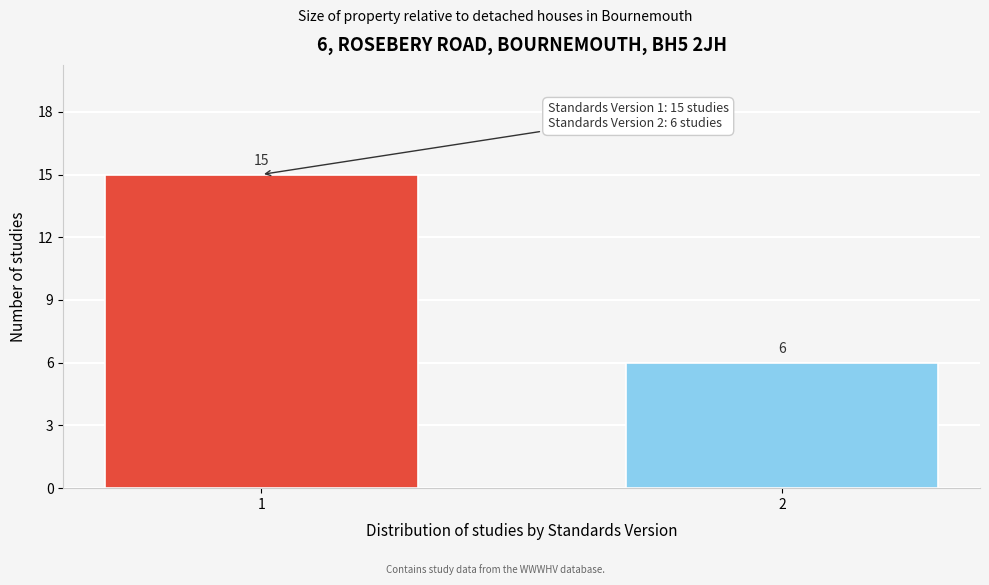

Reading right to left, transcribe all the data shown in this chart.

6	15